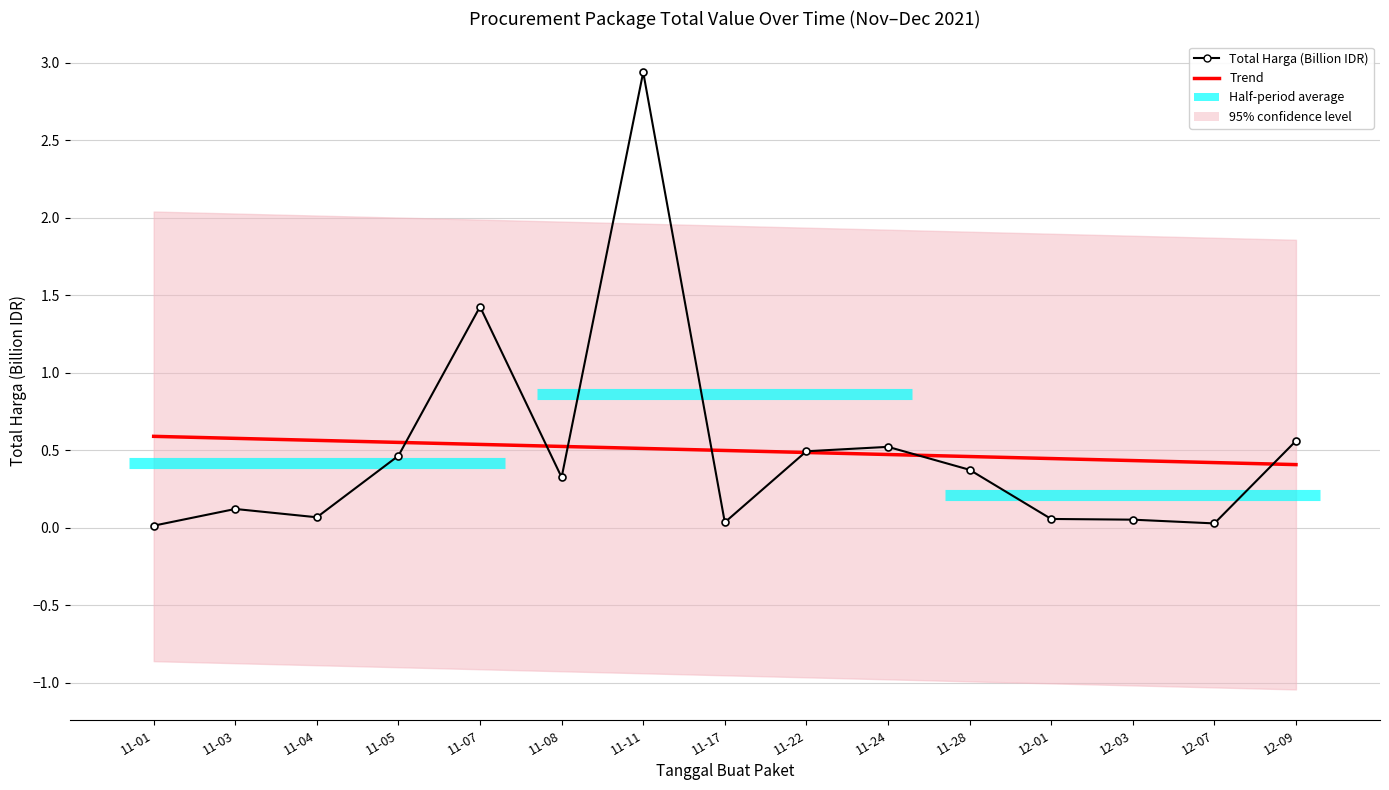

Reading left to right, extract all data points from this chart.

Trend: 11-01=0.6	11-03=0.6	11-04=0.6	11-05=0.6	11-07=0.5	11-08=0.5	11-11=0.5	11-17=0.5	11-22=0.5	11-24=0.5	11-28=0.5	12-01=0.4	12-03=0.4	12-07=0.4	12-09=0.4
Total Harga (Billion IDR): 11-01=0.0	11-03=0.1	11-04=0.1	11-05=0.5	11-07=1.4	11-08=0.3	11-11=2.9	11-17=0.0	11-22=0.5	11-24=0.5	11-28=0.4	12-01=0.1	12-03=0.1	12-07=0.0	12-09=0.6